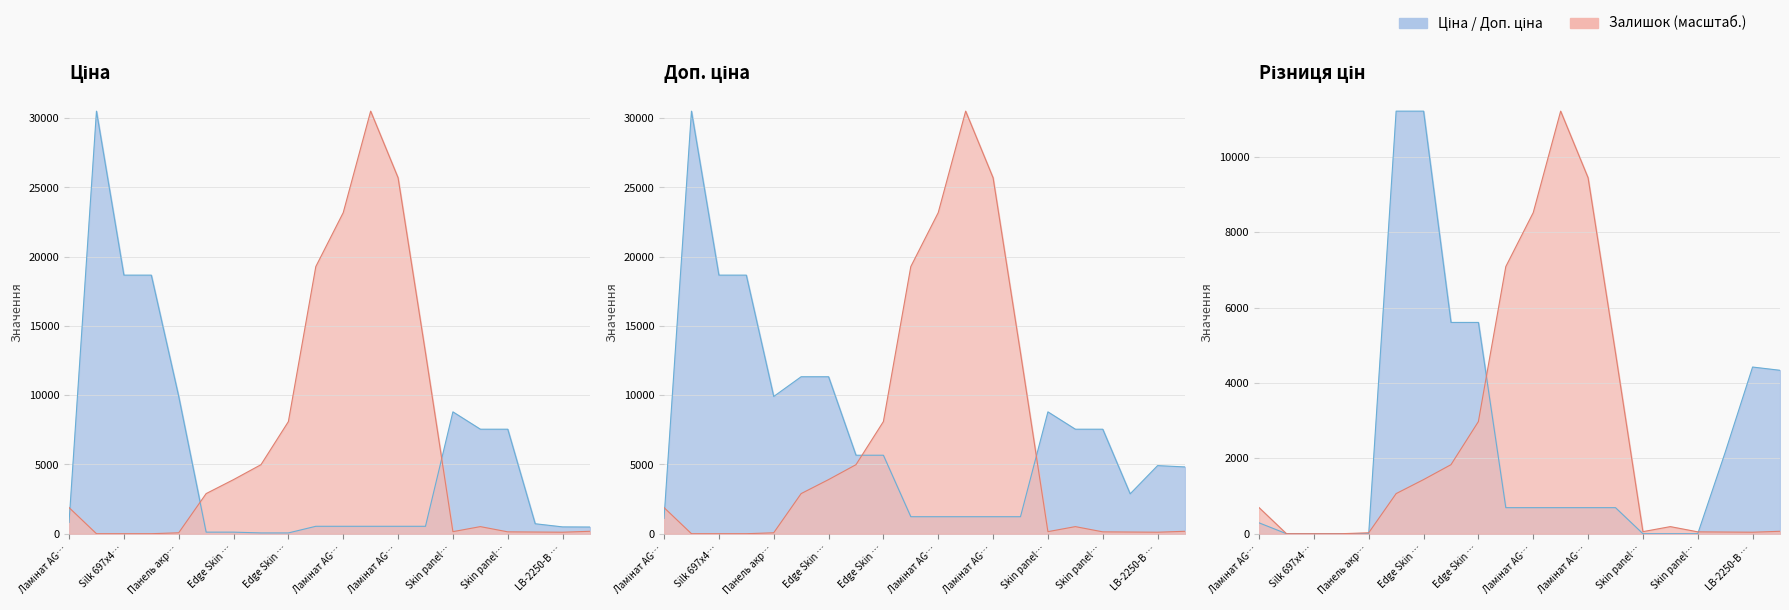

Which series has the widest spread of values?

Залишок